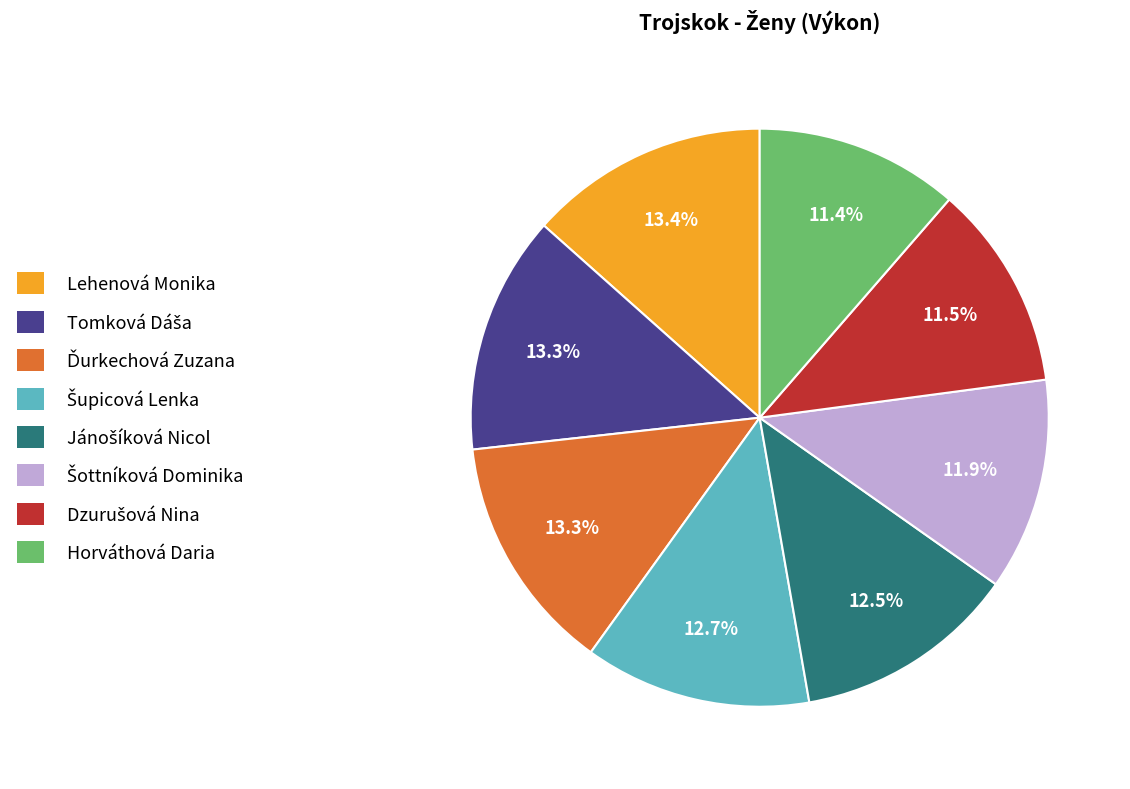

How many slices are in this pie chart?

8